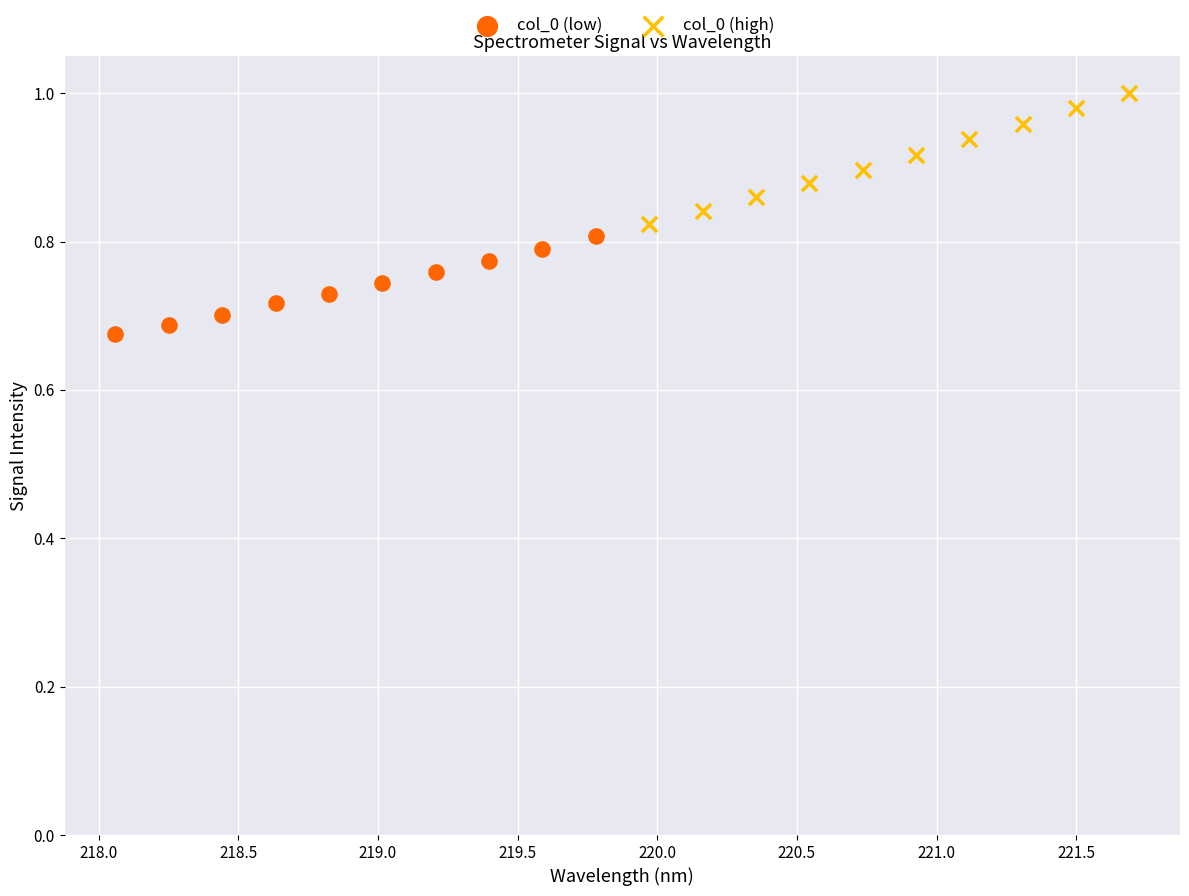

Which series reaches the maximum Y coordinate?

col_0 (high)